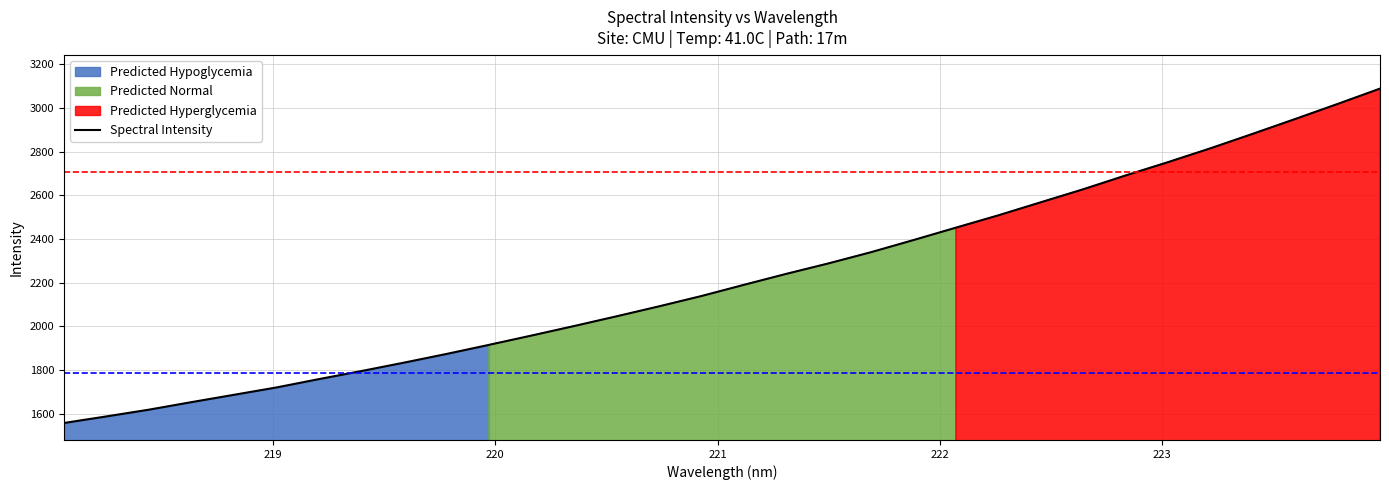

What is the lowest value of the Spectral Intensity series?

1557.2